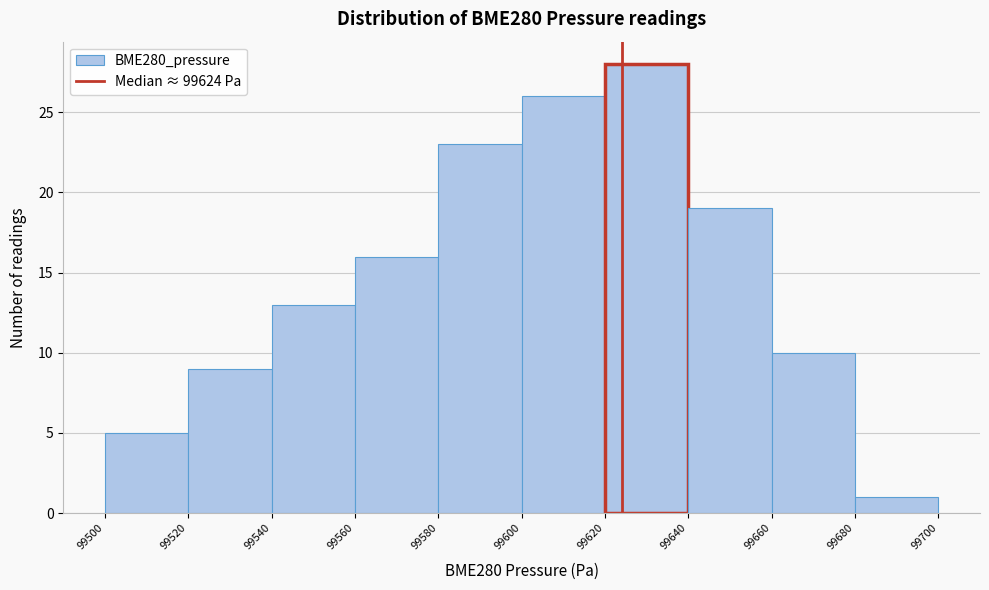

What is the height of the bar covering 99680 to 99700 on the x-axis? The values are not printed on the chart, so give them approximately, as read against the axis.

1